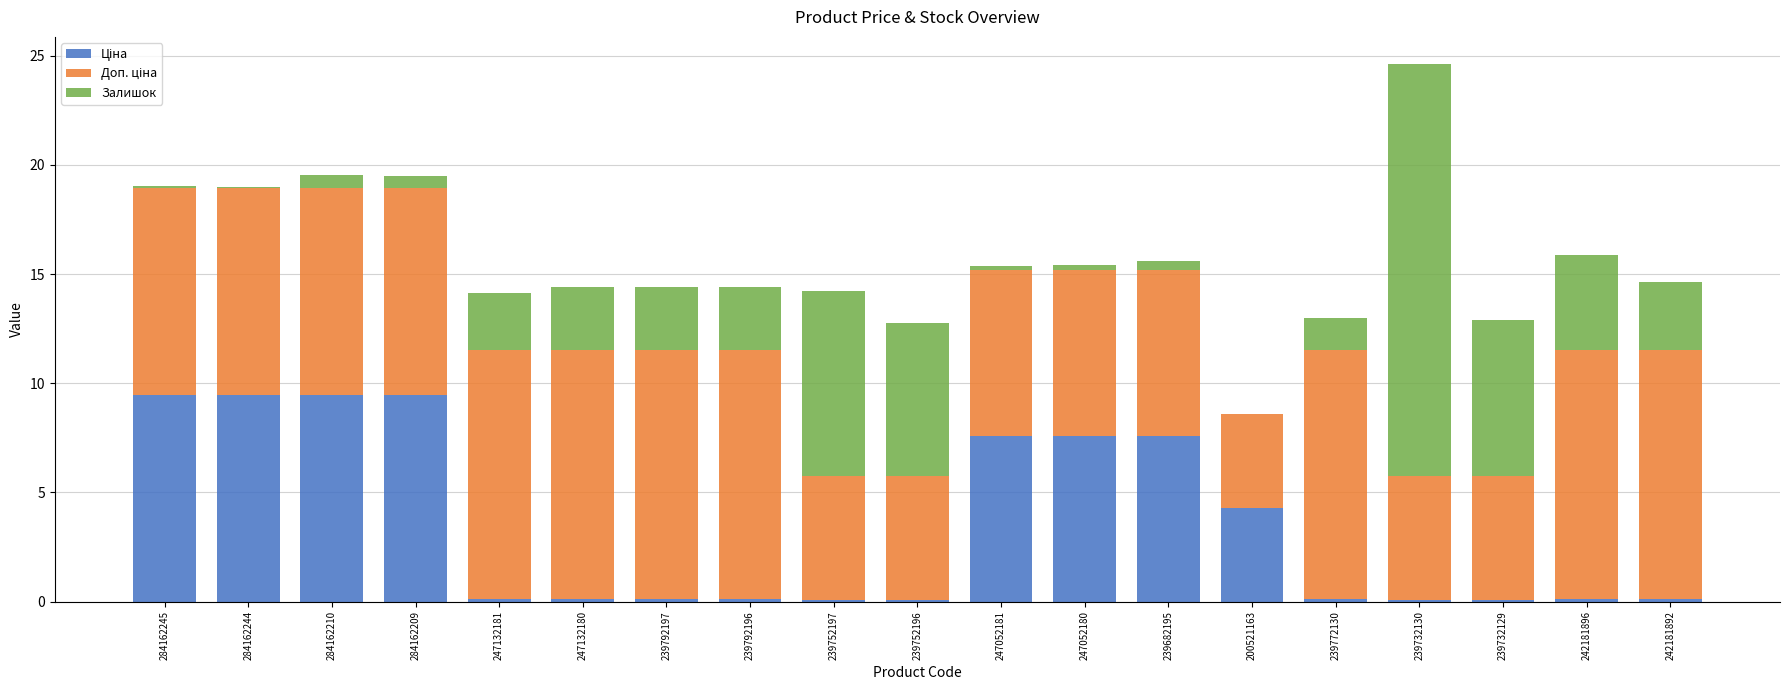

At which category is the sum across all series the highest?

239732130